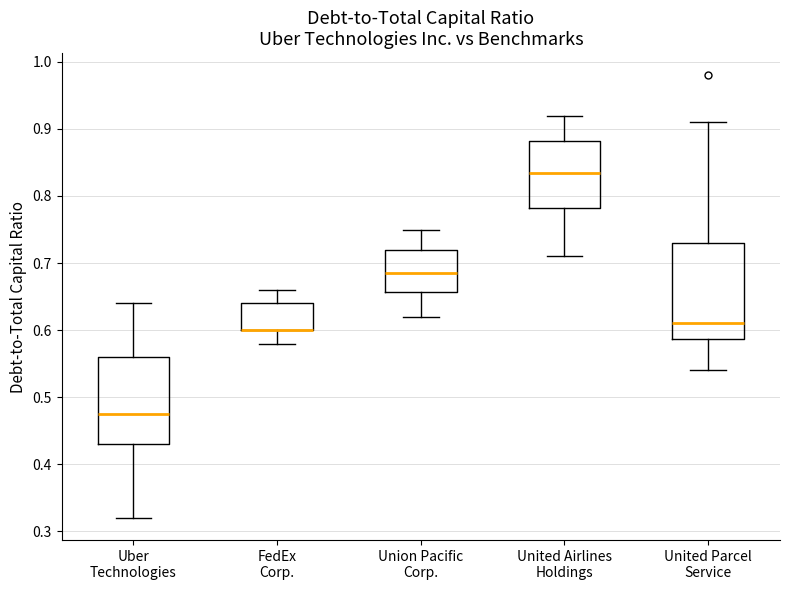

Comparing the boxes themselves (not the whiskers), which one is the tallest?

United Parcel Service